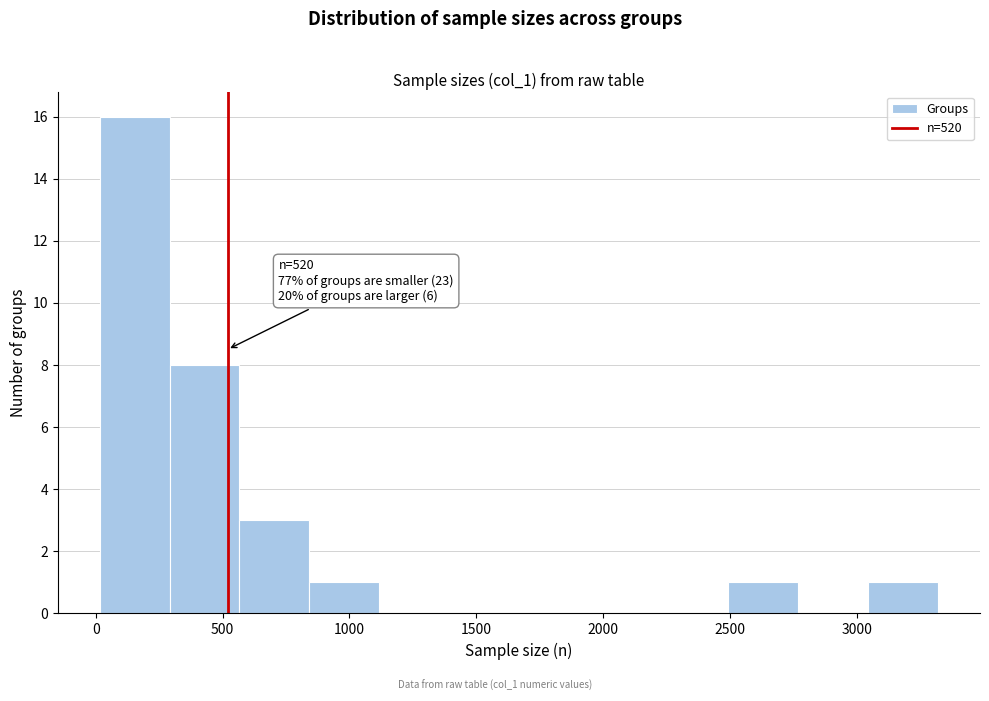

Which range on the x-axis has the tallest bar?

0 to 300